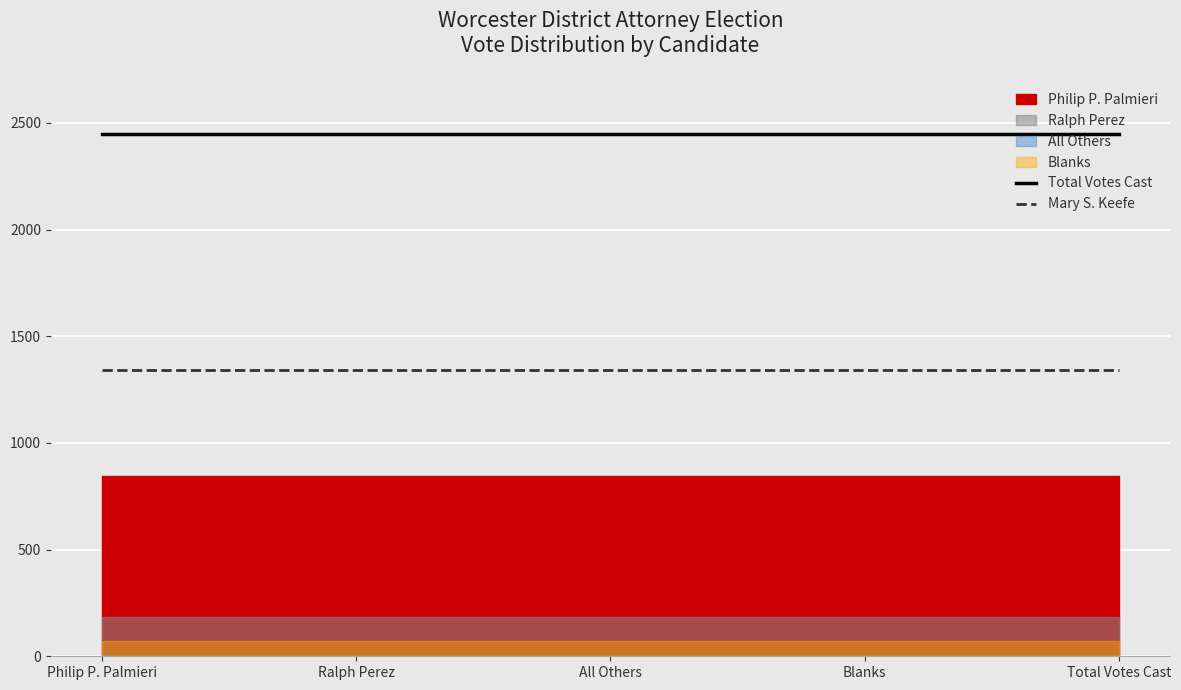

What is the label of the 1st point from the left?

Philip P. Palmieri